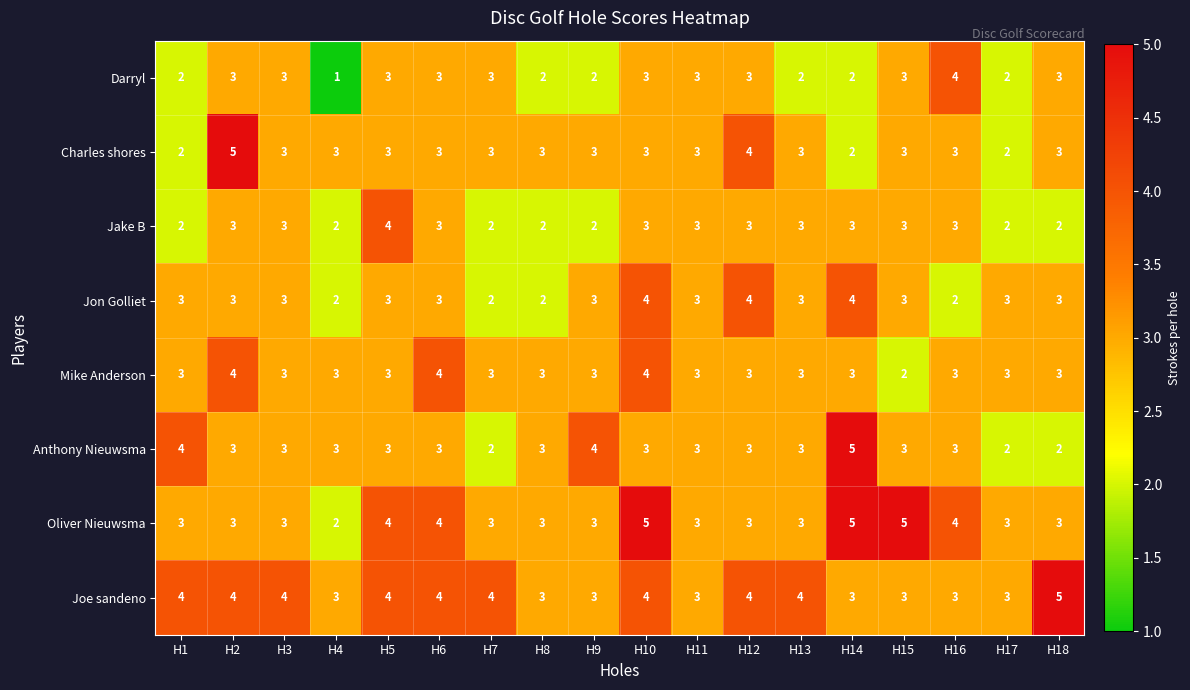

What is the sum of all Oliver Nieuwsma values?

62